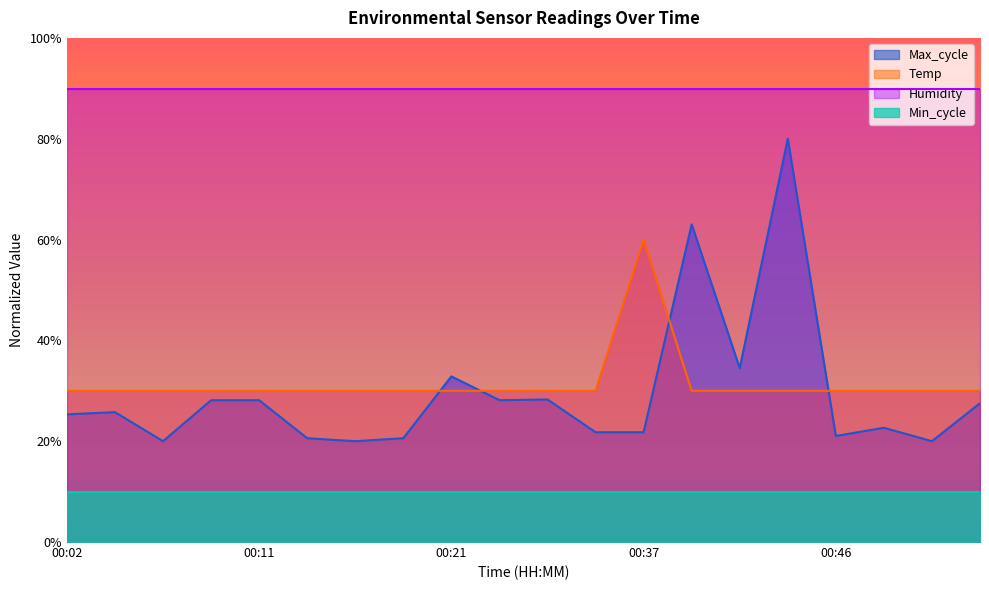

What is the spread (max minus min) of values at 00:02?

79.8